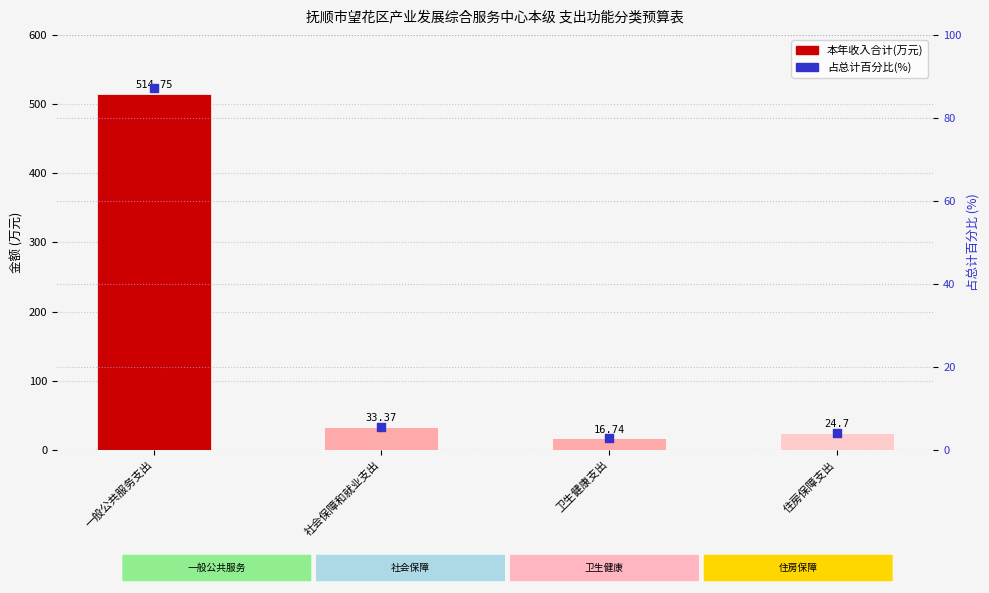

What is the total value across all series at 一般公共服务支出?

602.1